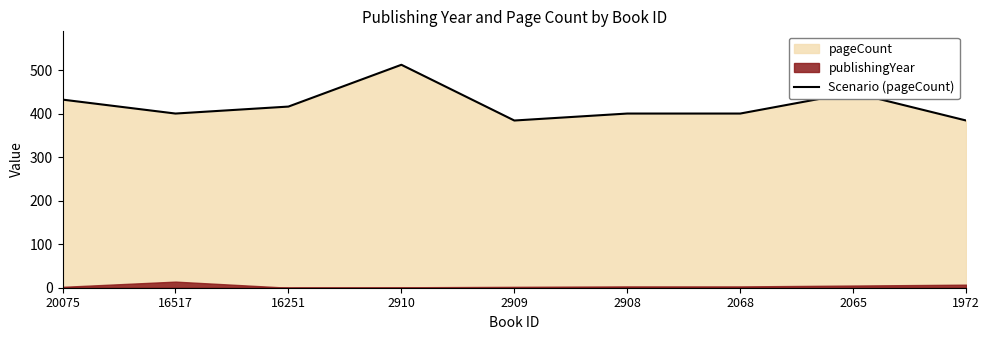

What is the value of the 6th point from the left?

400